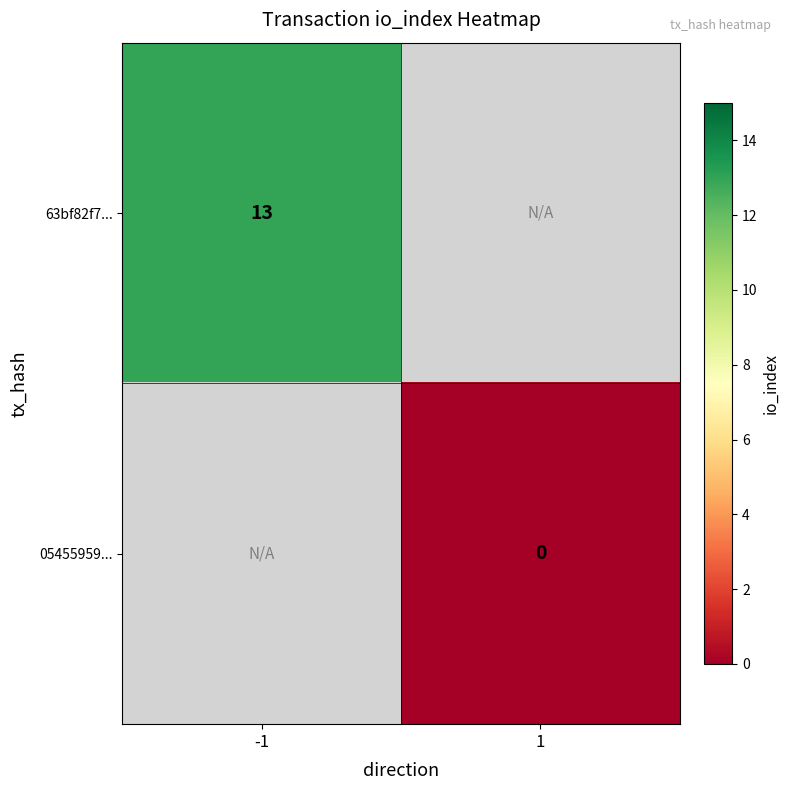

True or false: 63bf82f7... has a value of 3 at -1.

False